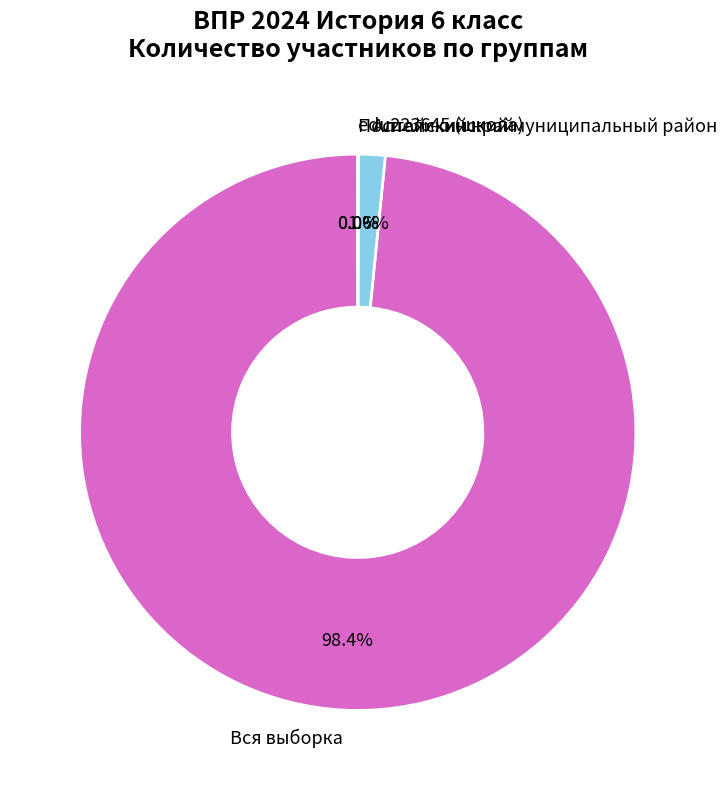

What is the largest slice in the pie chart?

Вся выборка